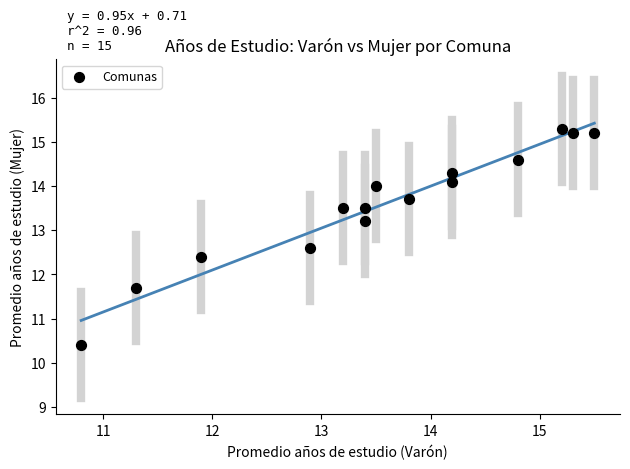

What Y value in the scatter plot is closest to 12?

11.7